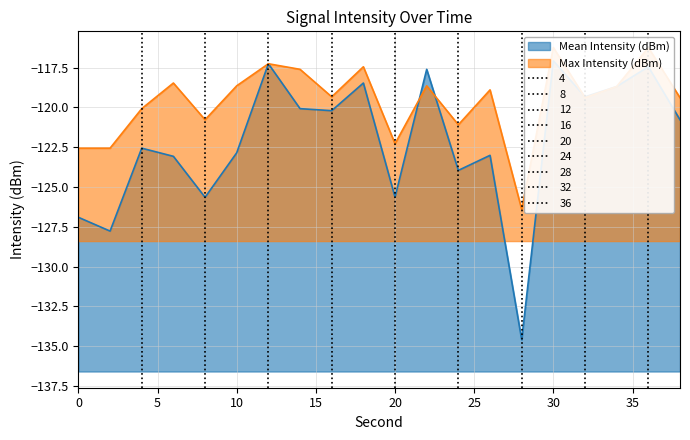

At which label is Mean Intensity (dBm) closest to -125?

20